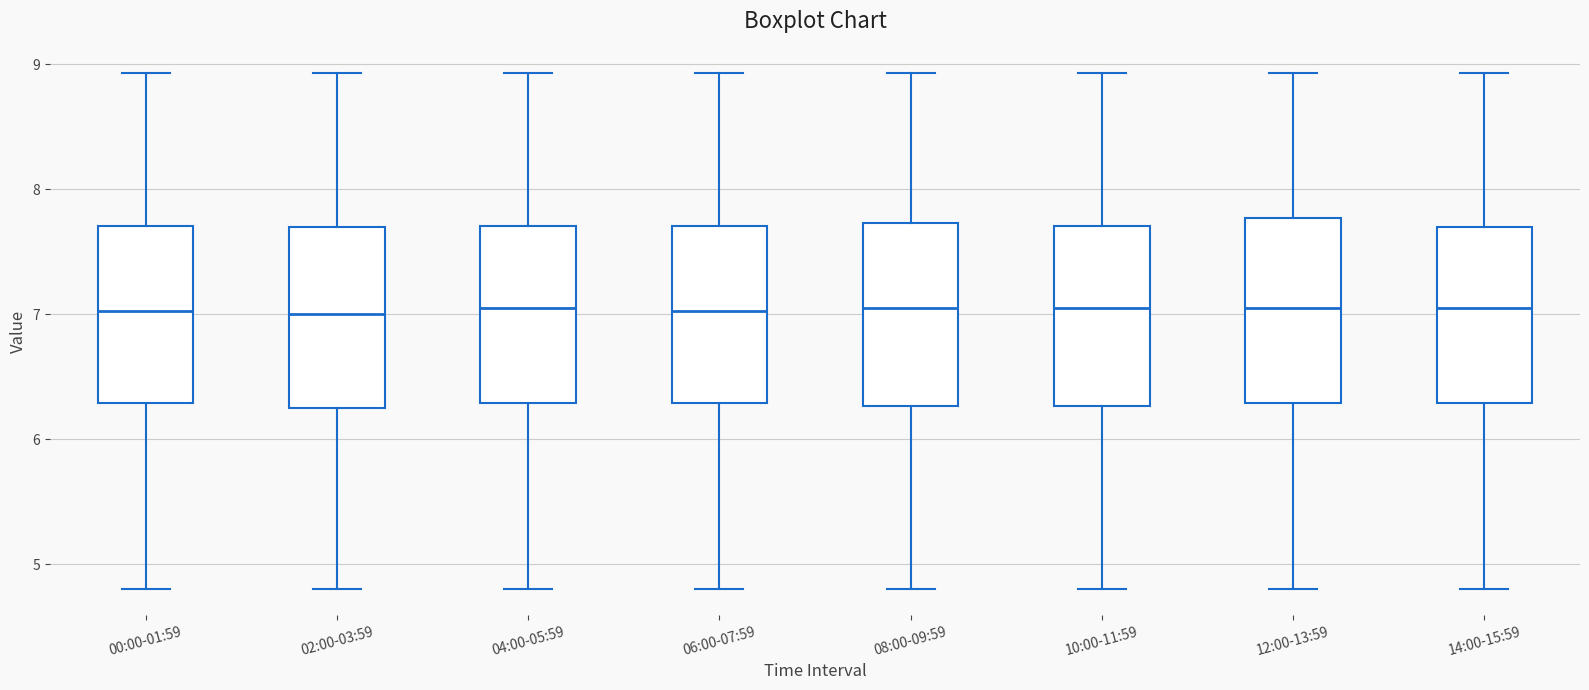

Where does the upper whisker of the box for 06:00-07:59 end on the y-axis? The values are not printed on the chart, so give them approximately, as read against the axis.

8.9